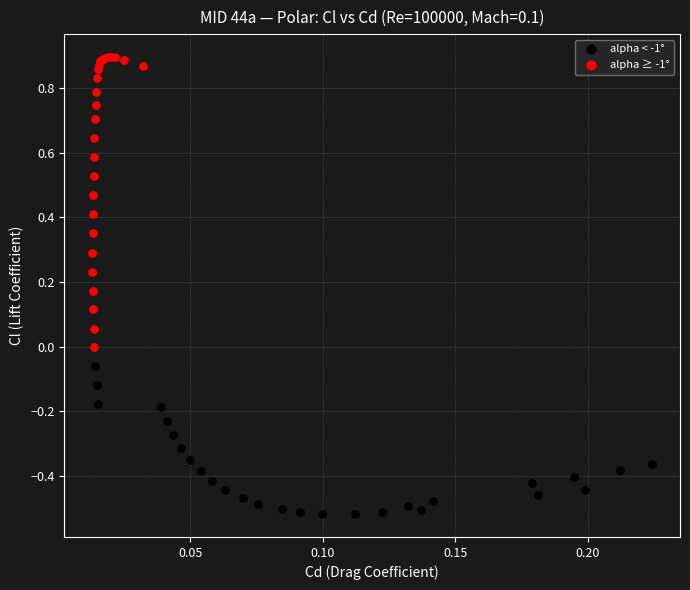

Which series contains the highest Y value?

alpha ≥ -1°